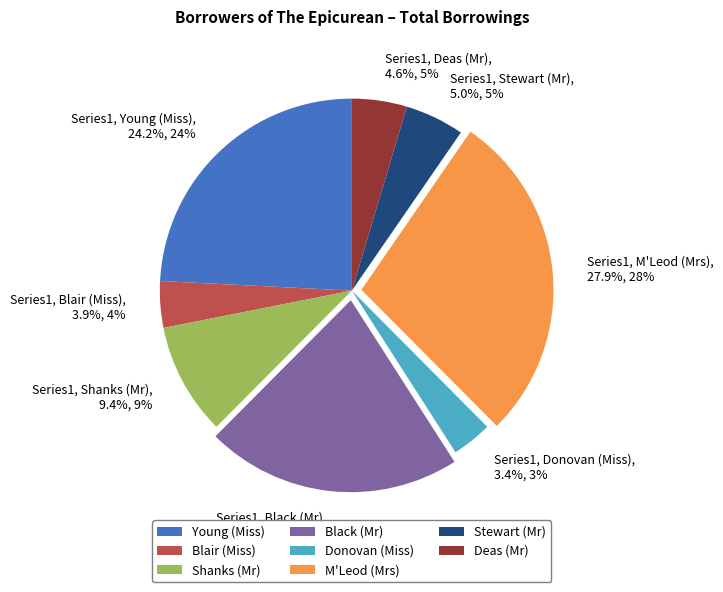

What percentage do Deas (Mr) and Stewart (Mr) together represent?

9.6%